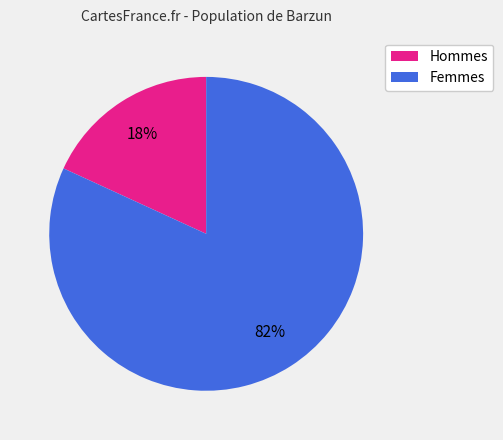

Does any single category account for the majority?

Yes